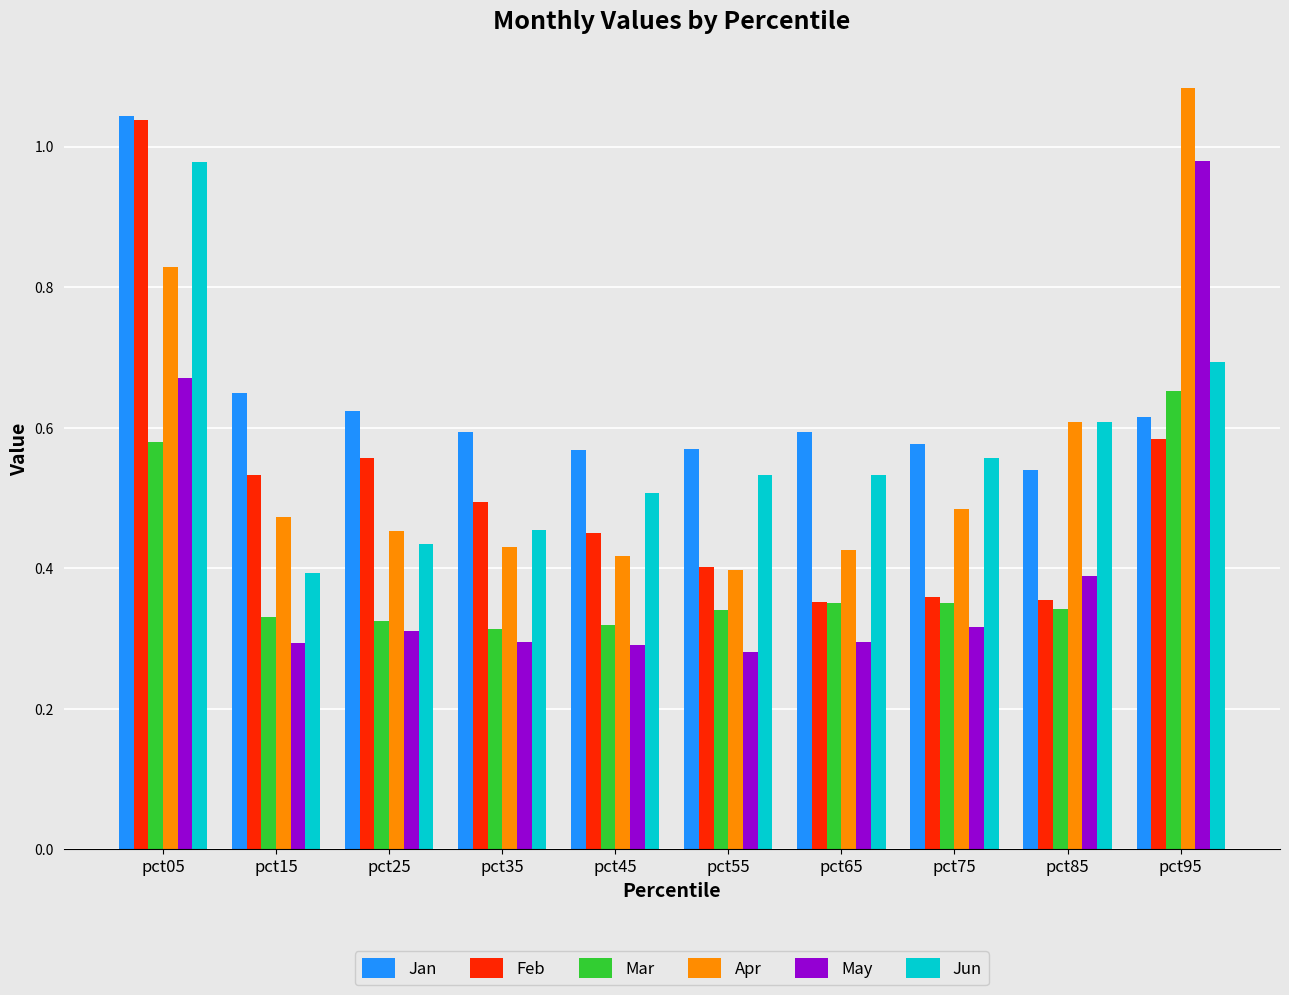

What is the total value across all series at pct35?

2.6